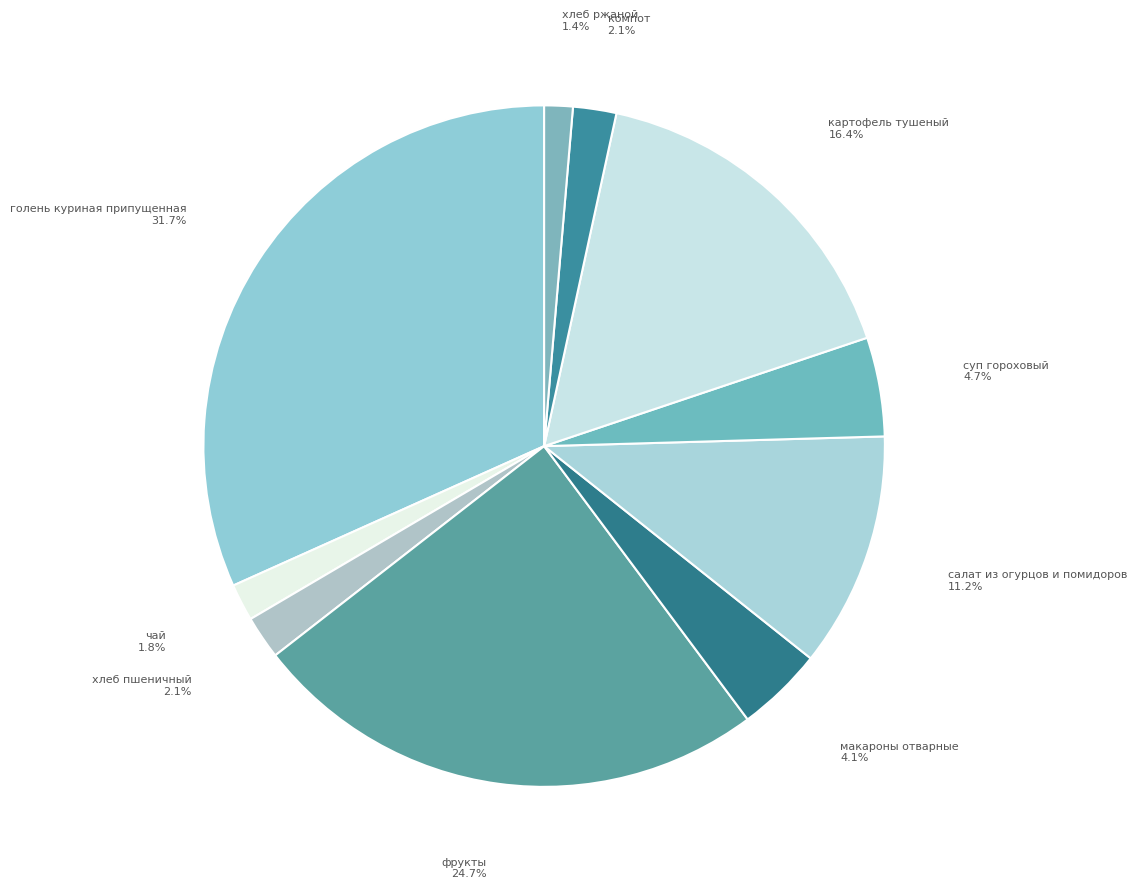

How many segments does this pie chart have?

10